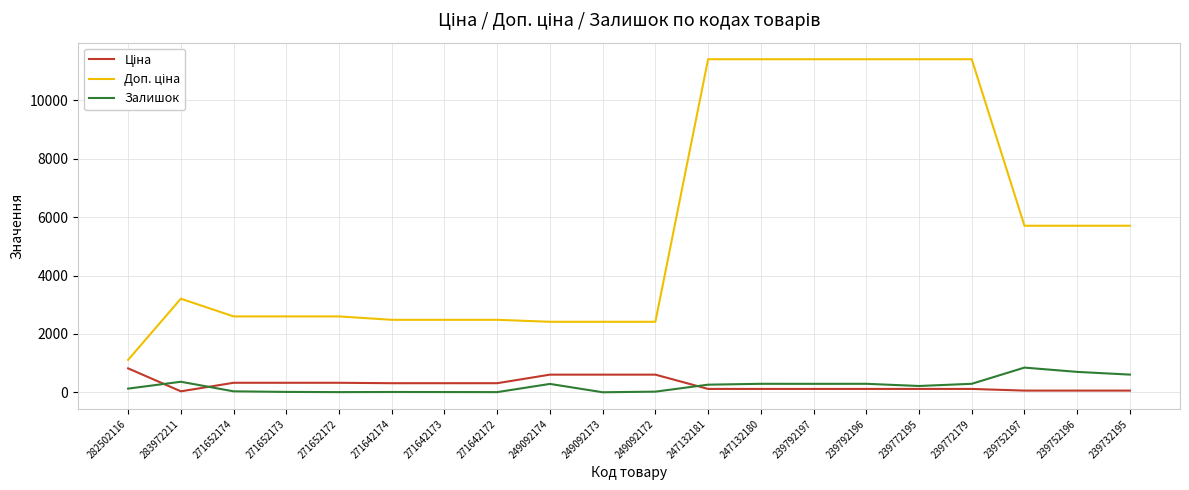

How many series are shown in this chart?

3